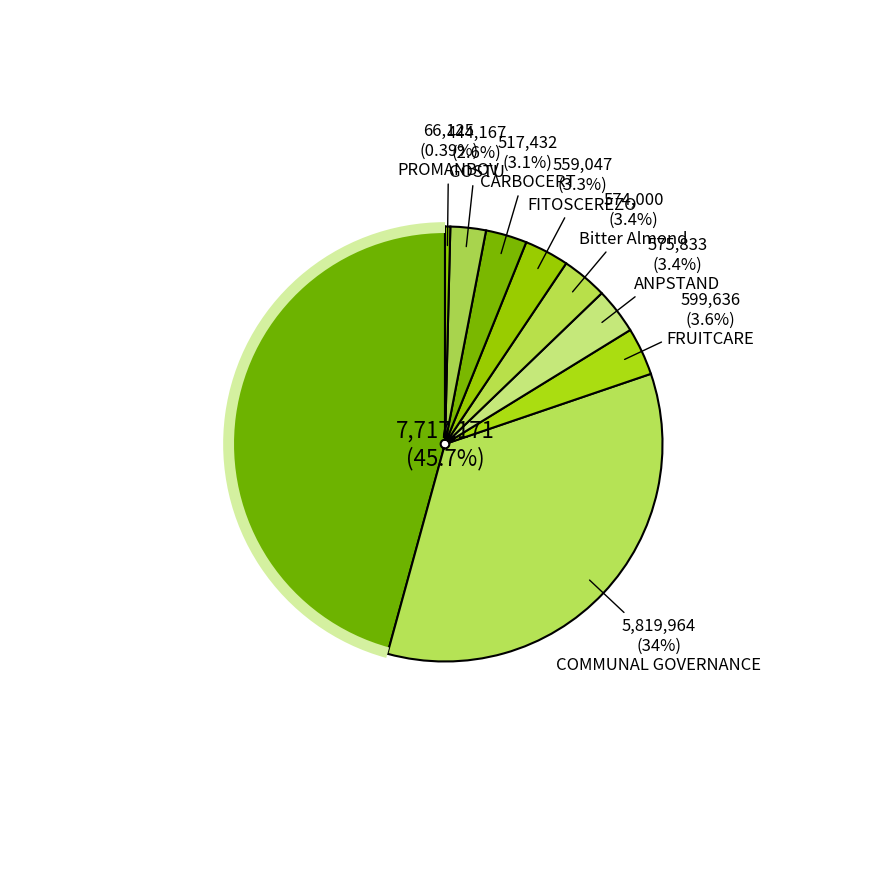

Count the number of slices in the pie.

9